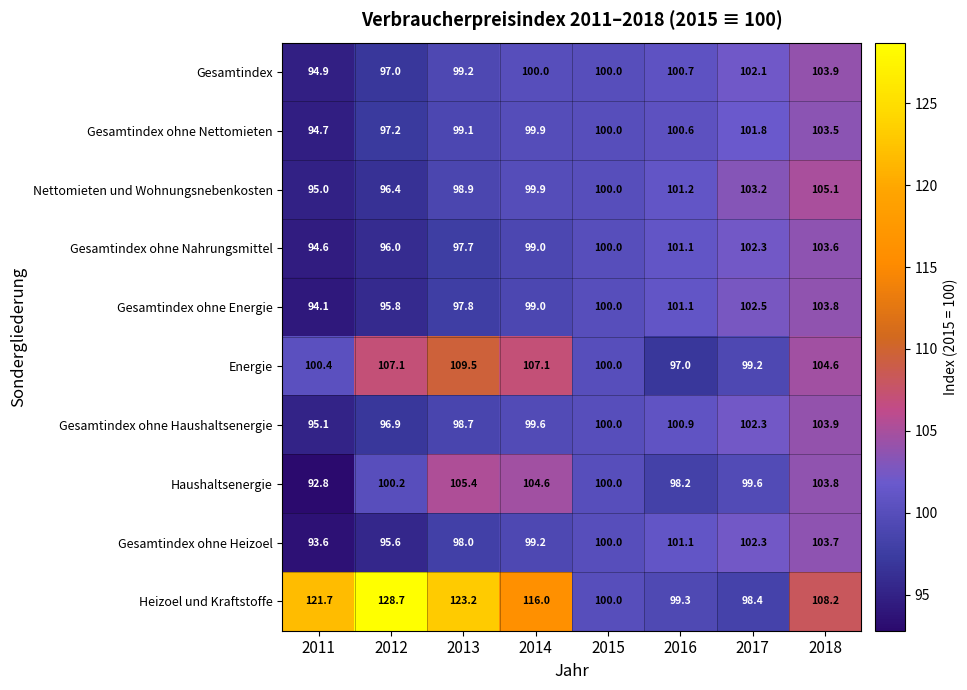

The value of Nettomieten und Wohnungsnebenkosten at 2016 is 101.2. True or false?

True